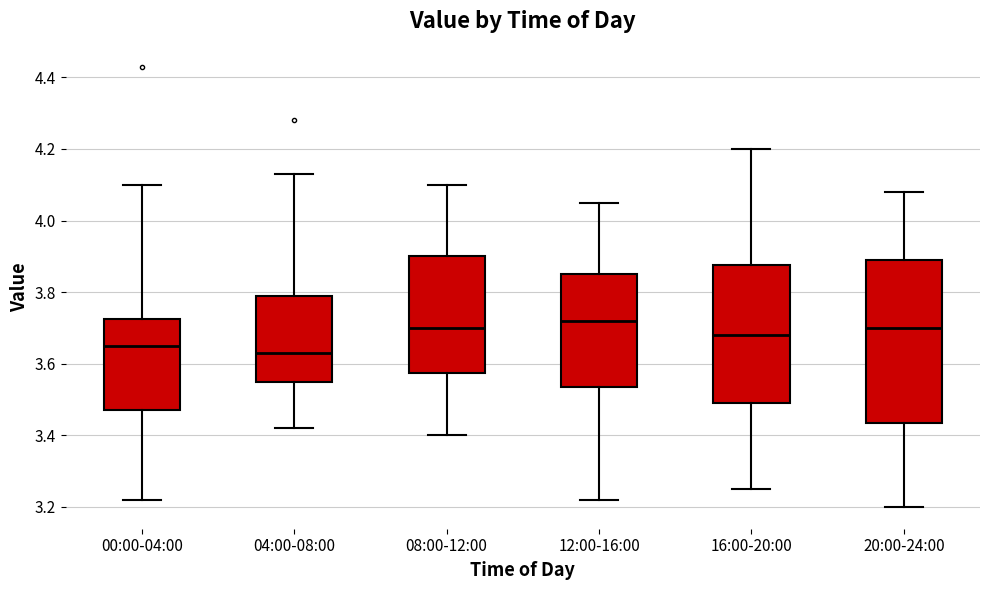

Reading left to right, read every box against the y-axis: the position of its median line, the range the box covers, and the ends of its whiskers. The values are not printed on the chart, so give them approximately, as read against the axis.

00:00-04:00: median 3.66, box 3.48 to 3.72, whiskers 3.22 to 4.10
04:00-08:00: median 3.64, box 3.56 to 3.80, whiskers 3.42 to 4.14
08:00-12:00: median 3.70, box 3.58 to 3.90, whiskers 3.40 to 4.10
12:00-16:00: median 3.72, box 3.54 to 3.86, whiskers 3.22 to 4.06
16:00-20:00: median 3.68, box 3.50 to 3.88, whiskers 3.26 to 4.20
20:00-24:00: median 3.70, box 3.44 to 3.90, whiskers 3.20 to 4.08